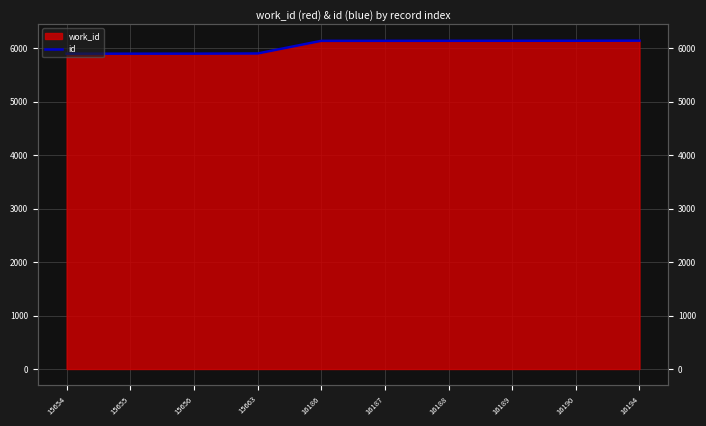

At which label is the value closest to 6018?

15663